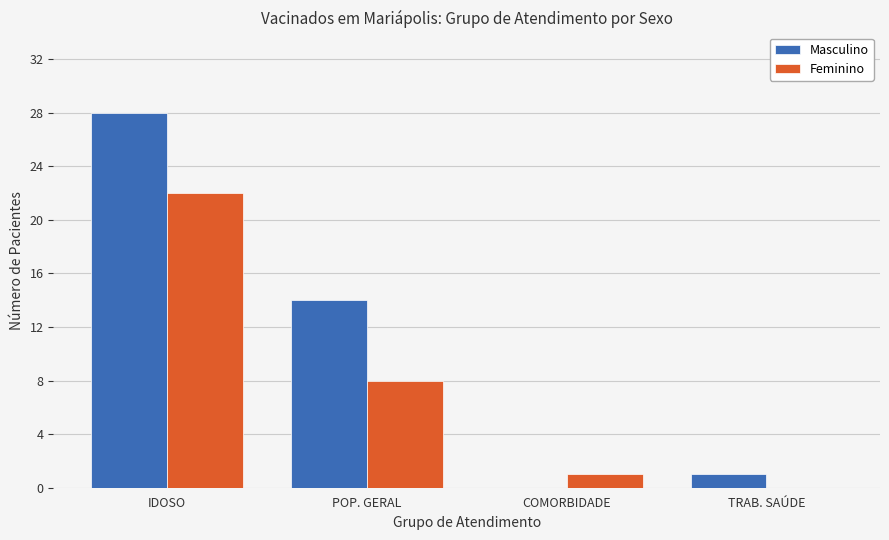

Reading right to left, extract all data points from this chart.

Masculino: TRAB. SAÚDE=1	COMORBIDADE=0	POP. GERAL=14	IDOSO=28
Feminino: TRAB. SAÚDE=0	COMORBIDADE=1	POP. GERAL=8	IDOSO=22